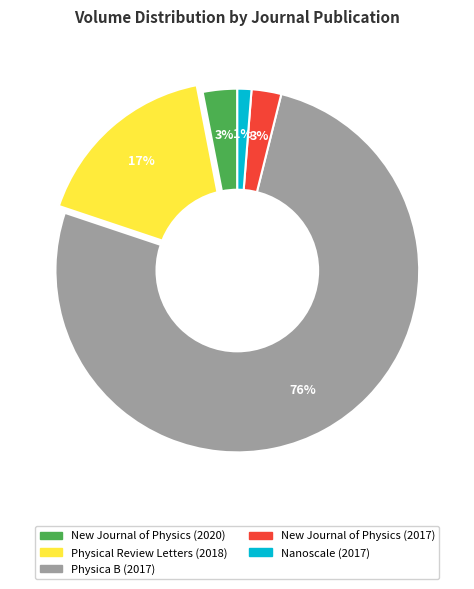

To the nearest percent, what is the difference between the largest and smallest slice percentages?

75%